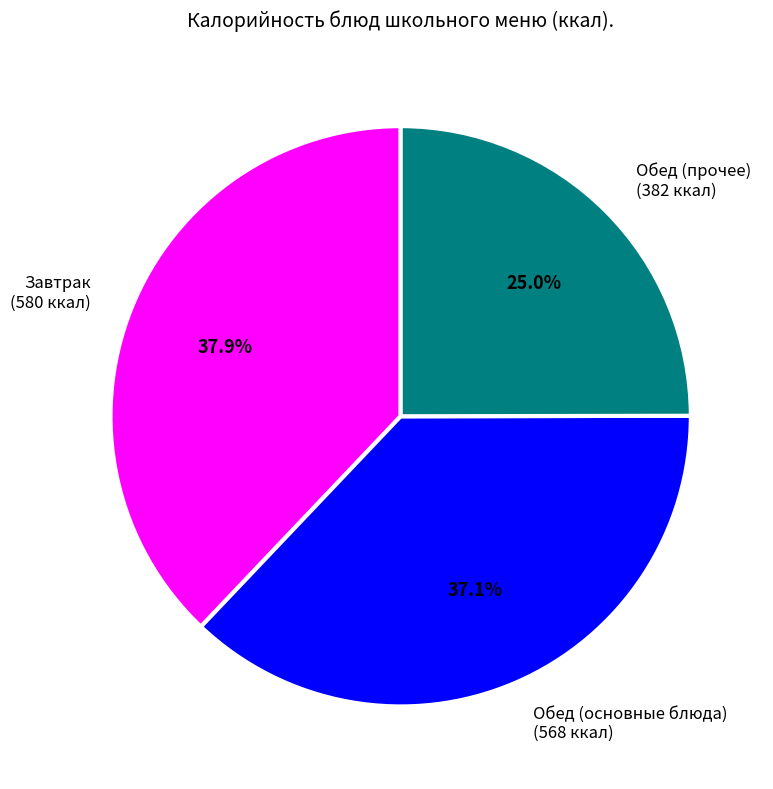

Which has a higher value, Обед (прочее) (382 ккал) or Обед (основные блюда) (568 ккал)?

Обед (основные блюда) (568 ккал)